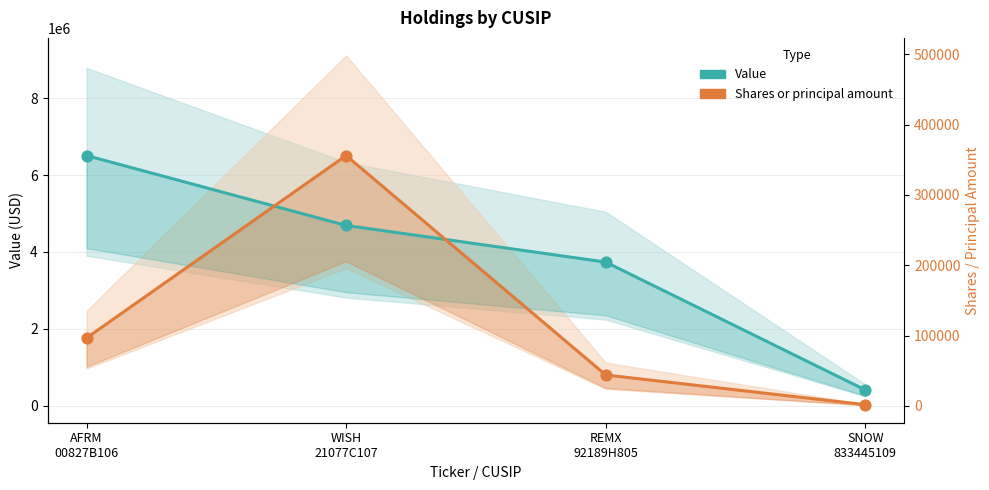

Which series reaches the minimum Y coordinate?

Shares or principal amount